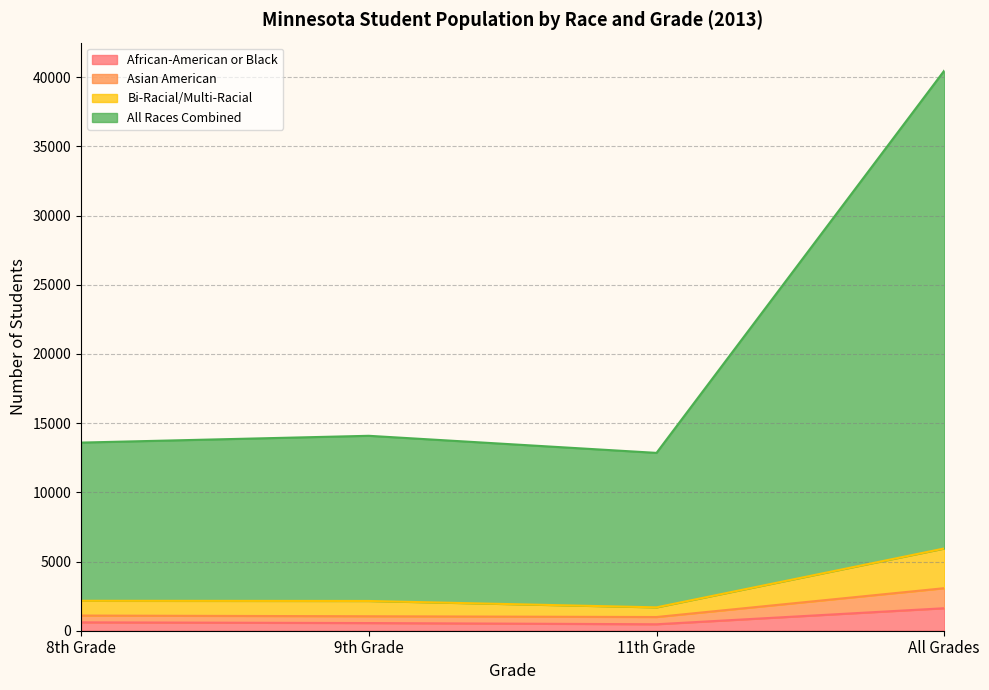

Does the chart display data point markers on the line(s)?

No